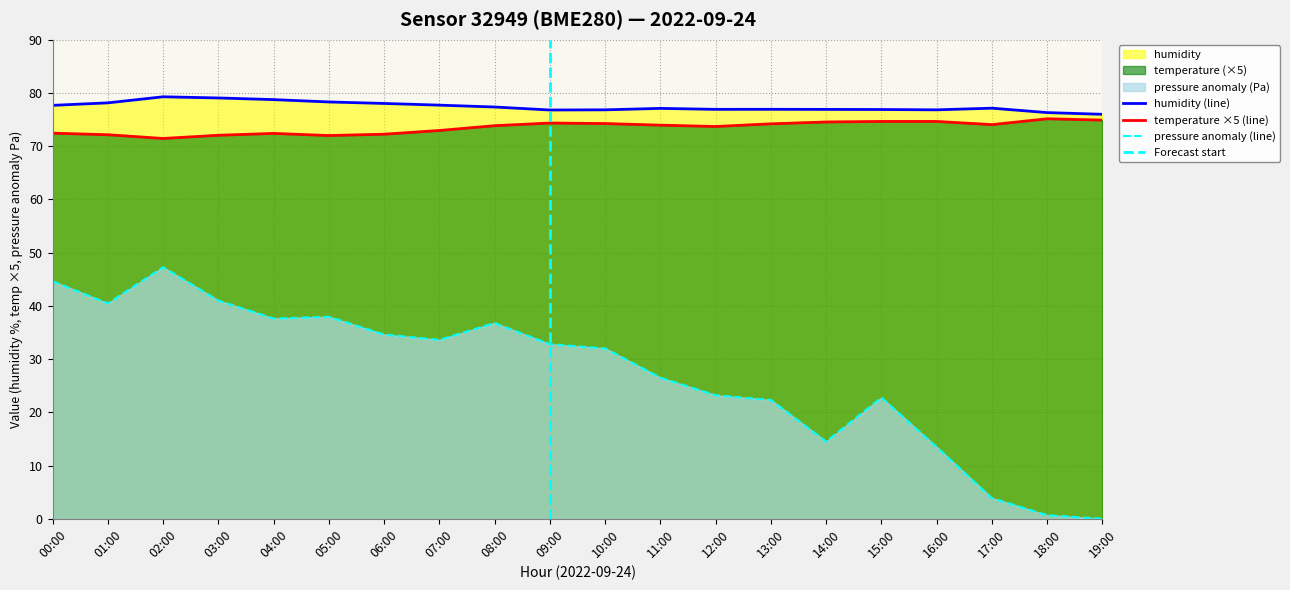

Count the number of data series in this chart.

3